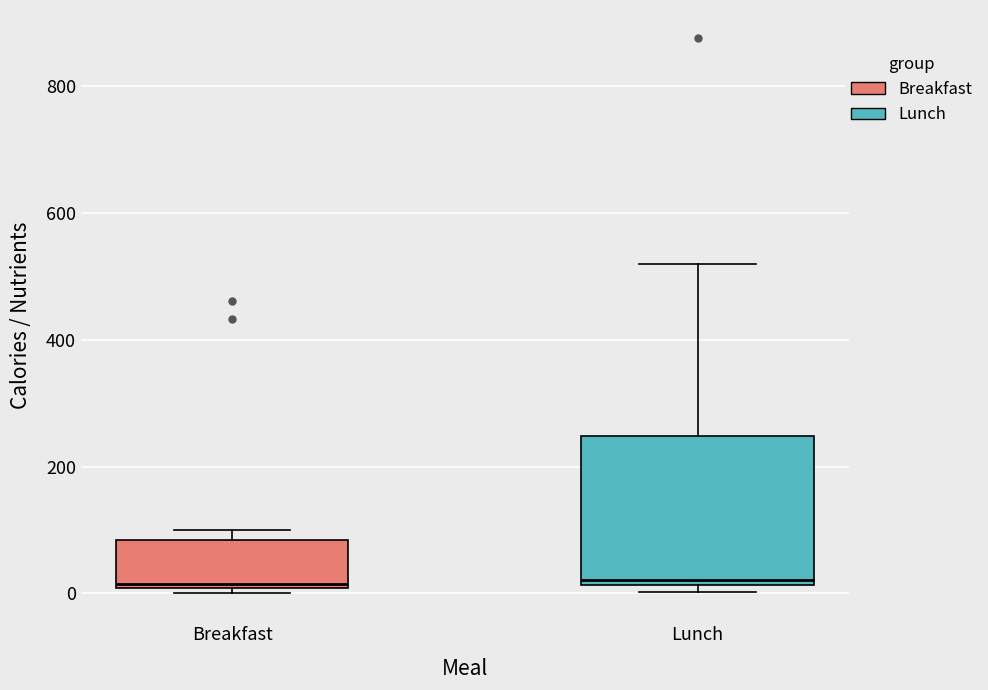

Reading left to right, read every box against the y-axis: the position of its median line, the range the box covers, and the ends of its whiskers. The values are not printed on the chart, so give them approximately, as read against the axis.

Breakfast: median 20, box 0 to 80, whiskers 0 (just below the box's lower edge) to 100
Lunch: median 20 (just above the box's lower edge), box 20 to 240, whiskers 0 to 520